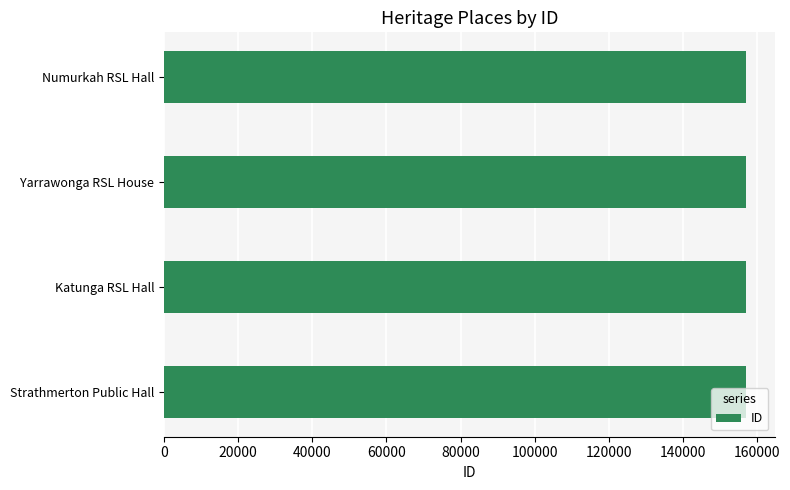

What is the ratio of the value at Yarrawonga RSL House to the value at Strathmerton Public Hall?

1.0